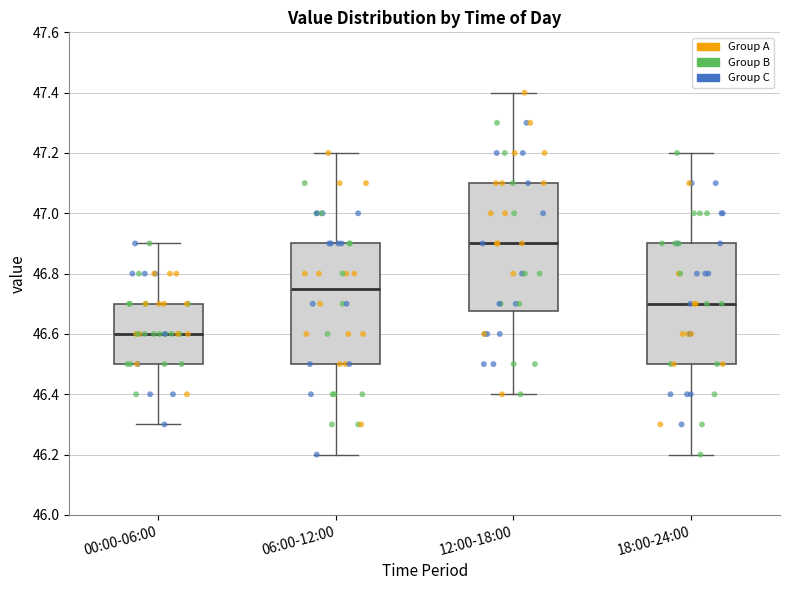

Reading left to right, read every box against the y-axis: the position of its median line, the range the box covers, and the ends of its whiskers. The values are not printed on the chart, so give them approximately, as read against the axis.

00:00-06:00: median 46.60, box 46.50 to 46.70, whiskers 46.30 to 46.90
06:00-12:00: median 46.76, box 46.50 to 46.90, whiskers 46.20 to 47.20
12:00-18:00: median 46.90, box 46.68 to 47.10, whiskers 46.40 to 47.40
18:00-24:00: median 46.70, box 46.50 to 46.90, whiskers 46.20 to 47.20